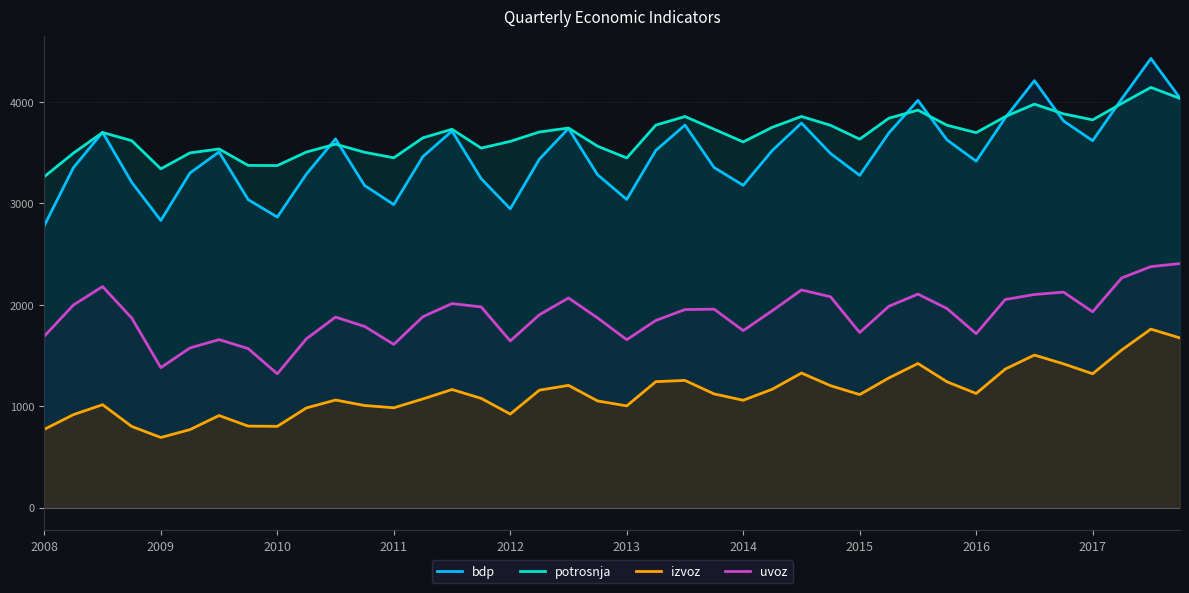

The value of izvoz at 14 is 1966.7. True or false?

False